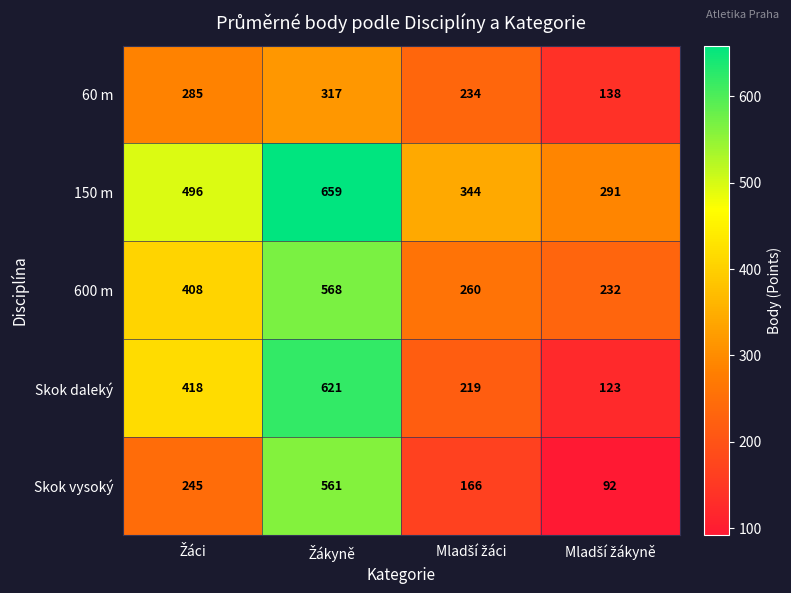

Count the 60 m values in the range 234 to 317.

3